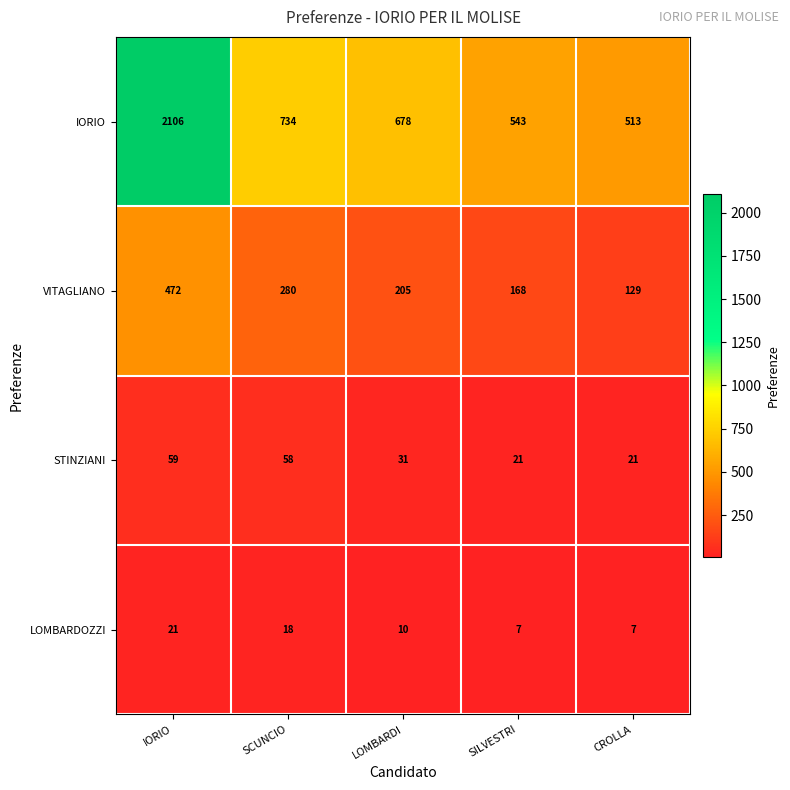

Reading left to right, extract all data points from this chart.

IORIO: 2106	734	678	543	513
VITAGLIANO: 472	280	205	168	129
STINZIANI: 59	58	31	21	21
LOMBARDOZZI: 21	18	10	7	7